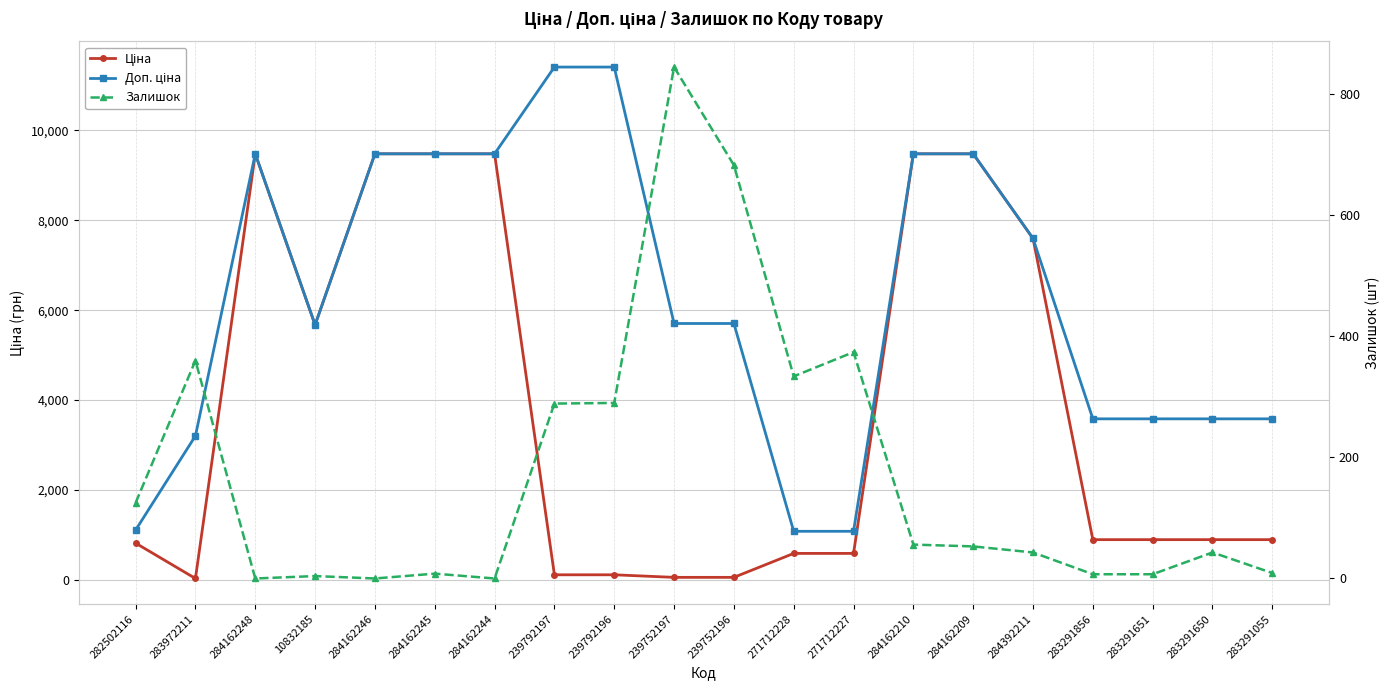

Rank the series by their maximum value, from highest to lowest.

Доп. ціна, Ціна, Залишок